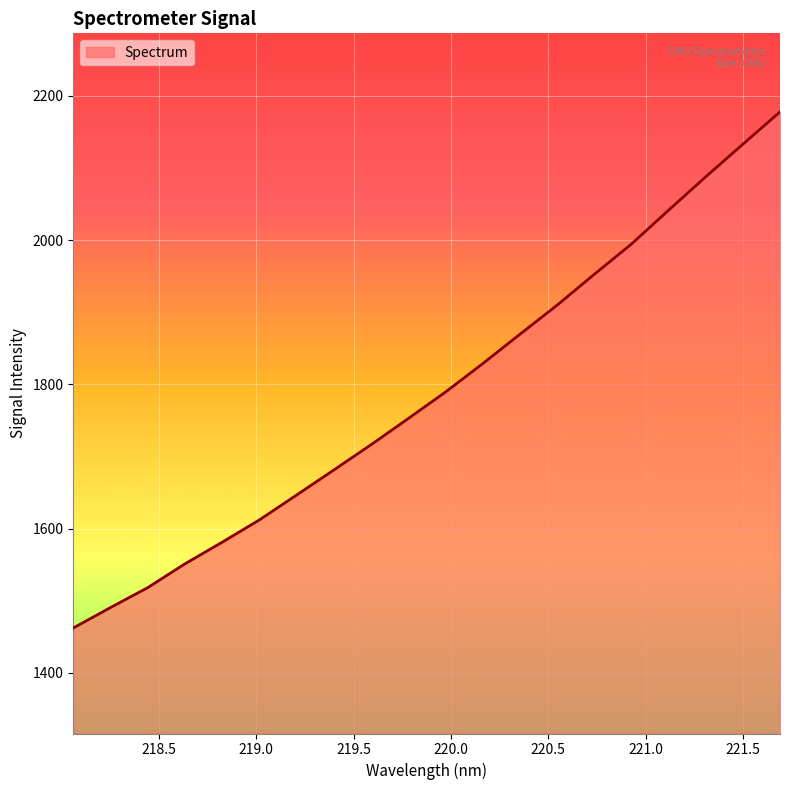

What is the greatest value displayed?

2177.6